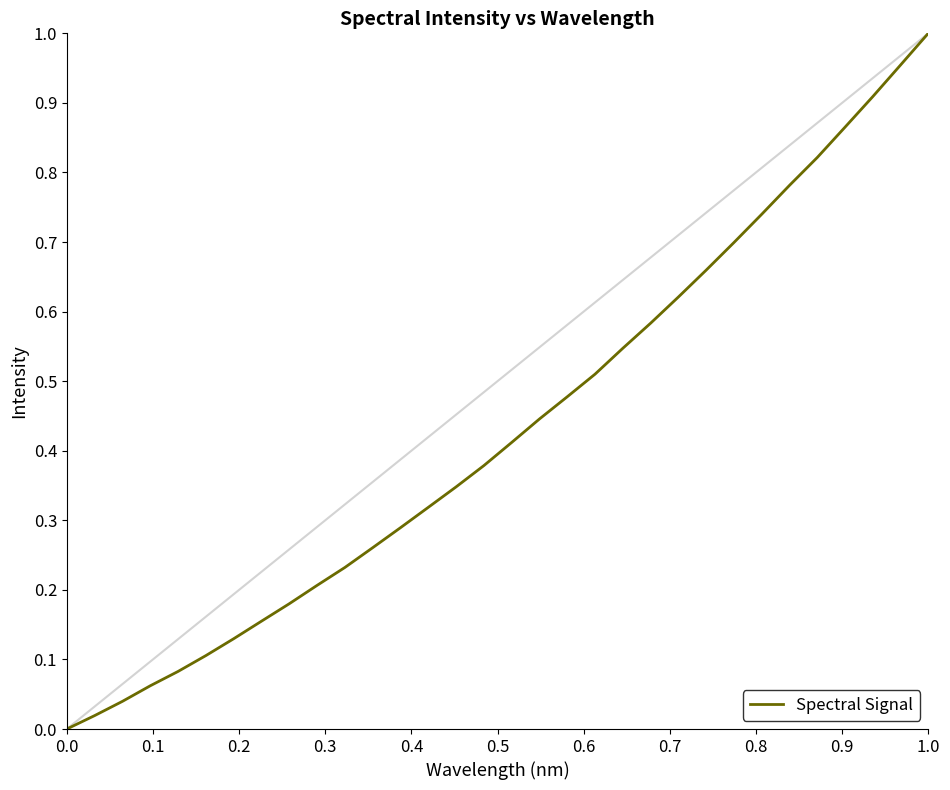

How many lines are shown in the chart?

1